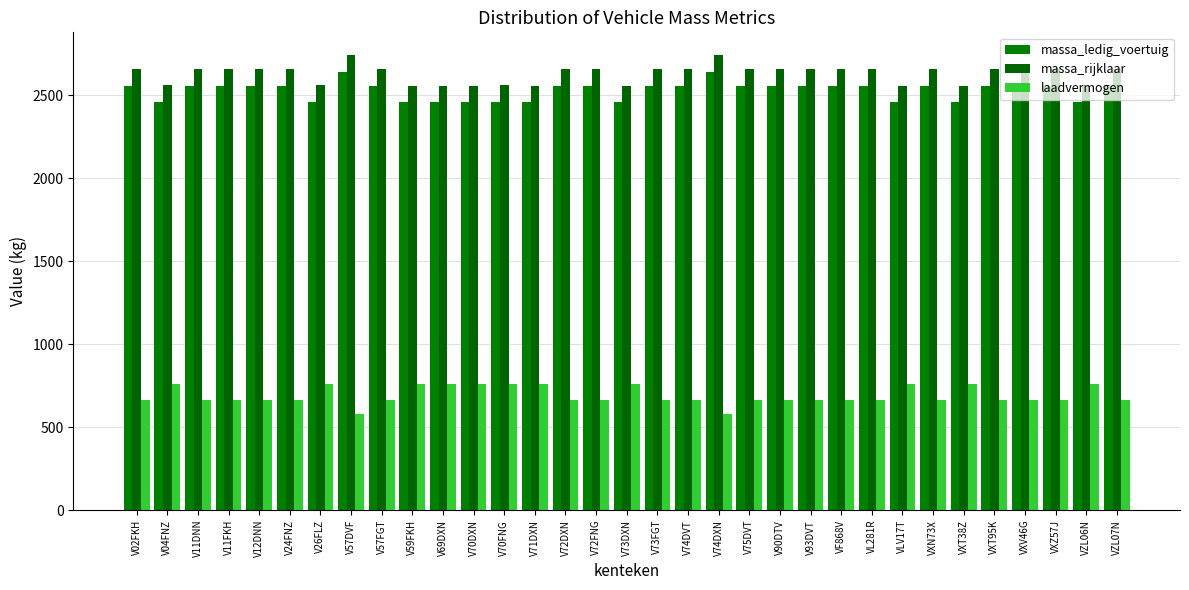

The massa_ledig_voertuig series shows 1029 at VXT38Z. True or false?

False